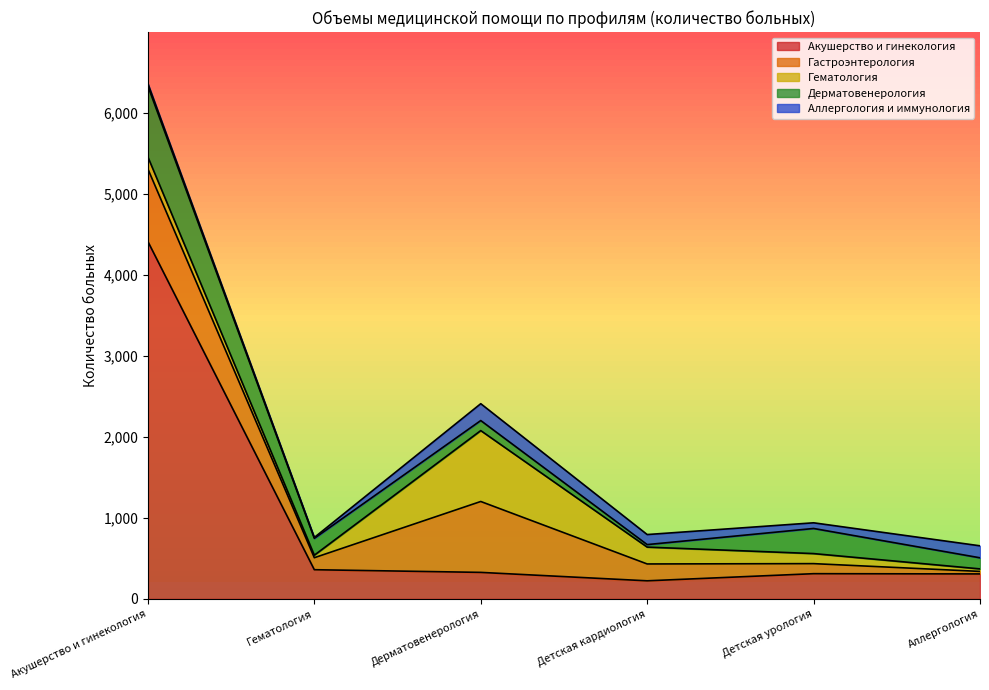

Reading left to right, list all the values displayed in this chart.

Акушерство и гинекология: Акушерство и гинекология=4410	Гематология=360	Дерматовенерология=327	Детская кардиология=223	Детская урология=311	Аллергология=308
Гастроэнтерология: Акушерство и гинекология=896	Гематология=148	Дерматовенерология=875	Детская кардиология=208	Детская урология=124	Аллергология=31
Гематология: Акушерство и гинекология=148	Гематология=31	Дерматовенерология=875	Детская кардиология=208	Детская урология=124	Аллергология=31
Дерматовенерология: Акушерство и гинекология=875	Гематология=208	Дерматовенерология=124	Детская кардиология=31	Детская урология=310	Аллергология=137
Аллергология и иммунология: Акушерство и гинекология=31	Гематология=11	Дерматовенерология=208	Детская кардиология=124	Детская урология=70	Аллергология=148